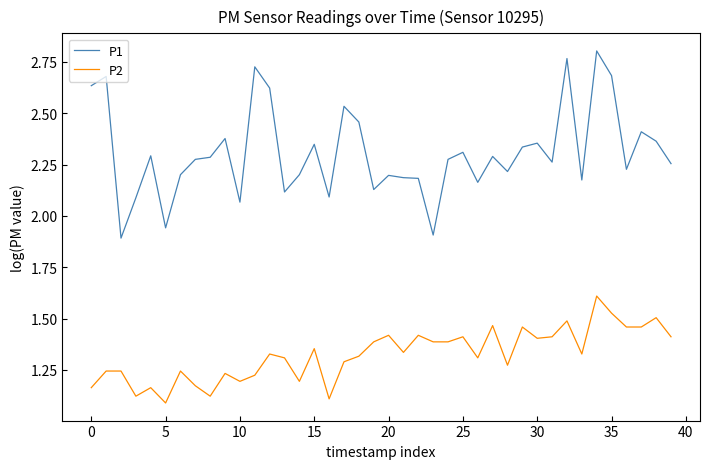

Which series has the largest total across all categories?

P1